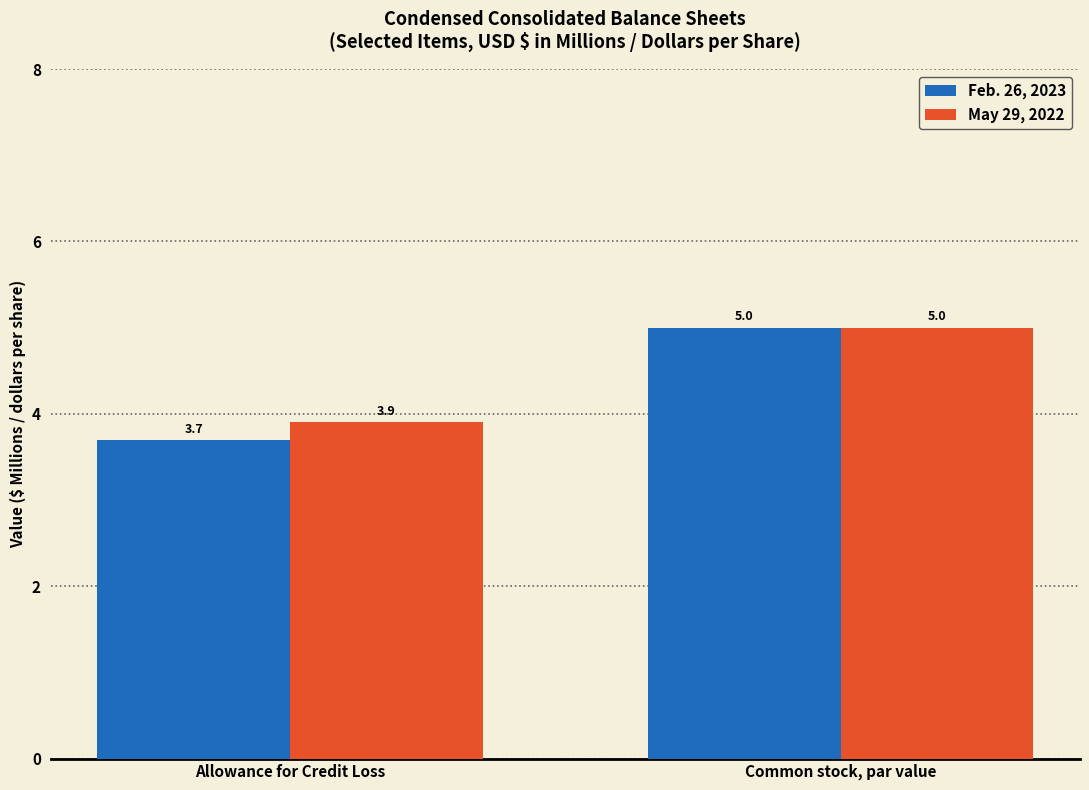

Reading right to left, transcribe all the data shown in this chart.

Feb. 26, 2023: Common stock, par value=5.0	Allowance for Credit Loss=3.7
May 29, 2022: Common stock, par value=5.0	Allowance for Credit Loss=3.9